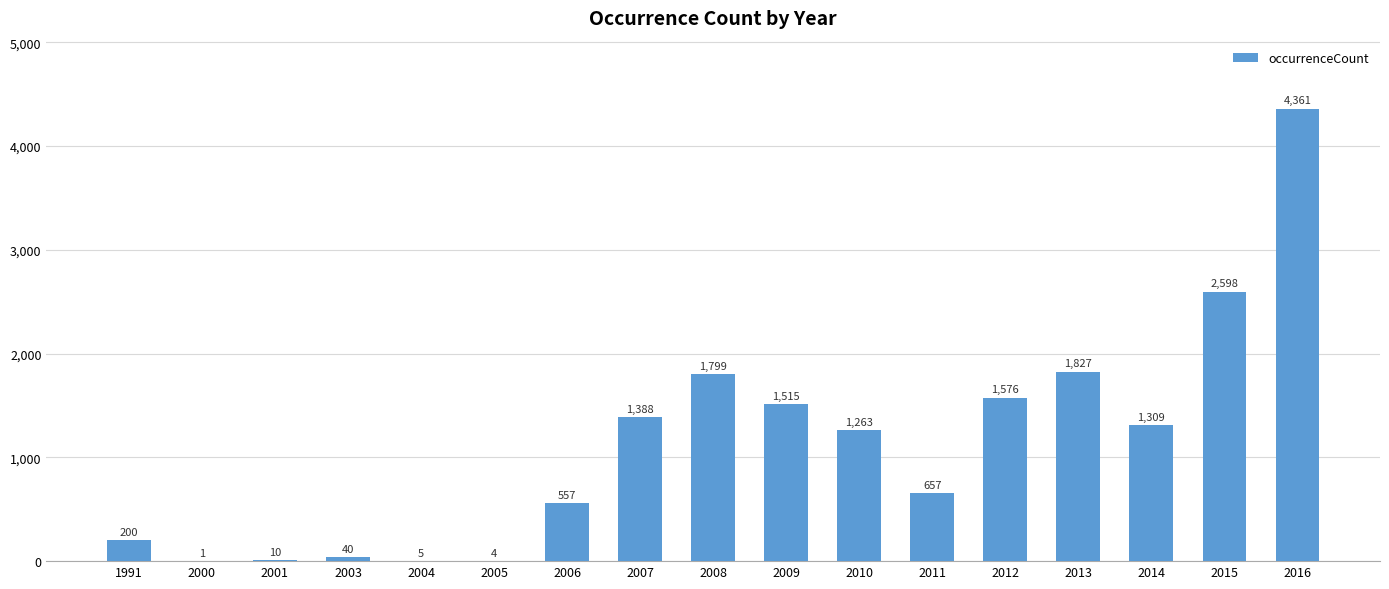

Reading right to left, list all the values displayed in this chart.

4361	2598	1309	1827	1576	657	1263	1515	1799	1388	557	4	5	40	10	1	200